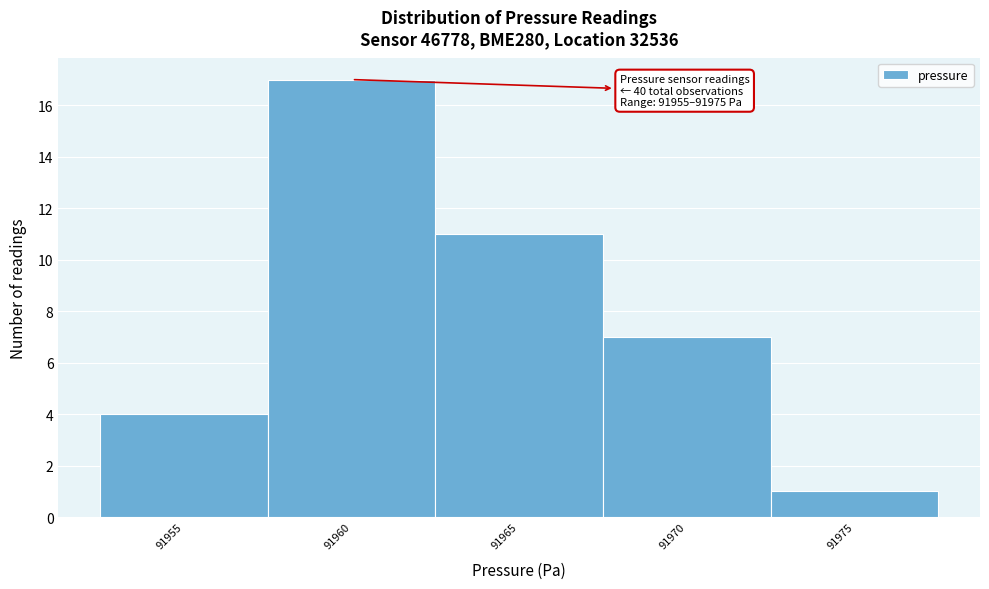

Reading left to right, list all the values displayed in this chart.

4	17	11	7	1